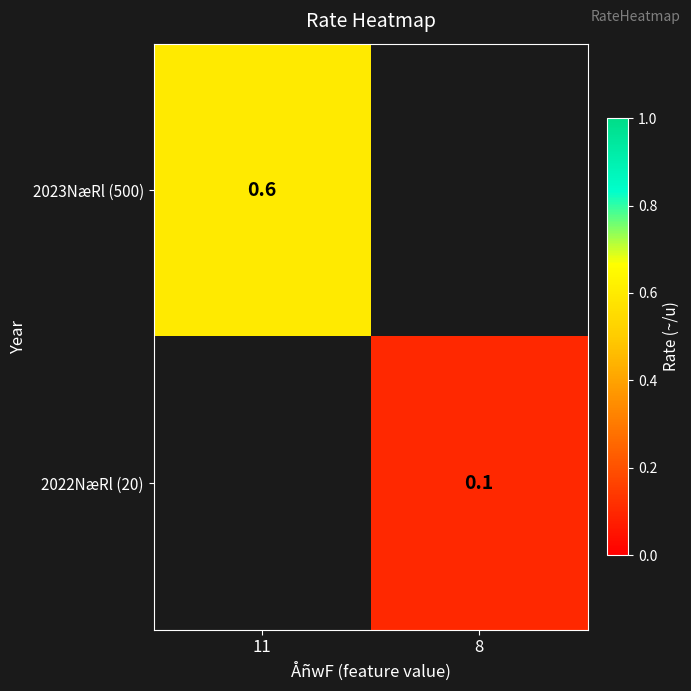

Is the value of 2022NæRl (20) at 8 greater than the value of 2023NæRl (500) at 11?

No